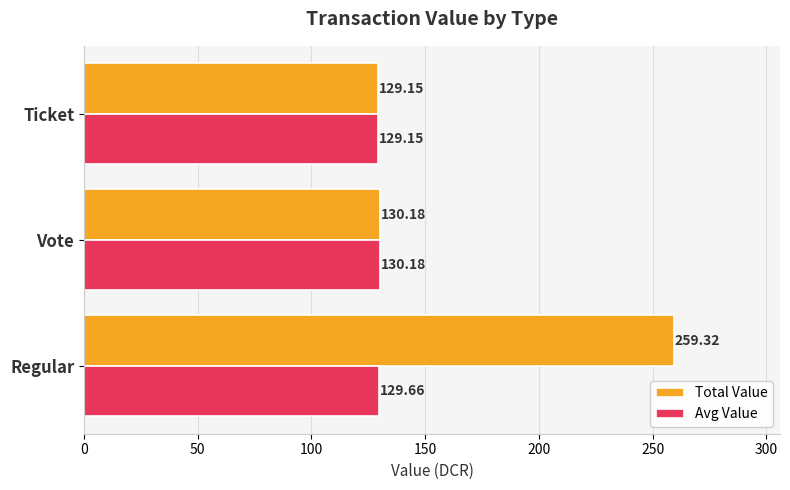

What is the difference between the maximum and minimum values in the Total Value series?

130.2